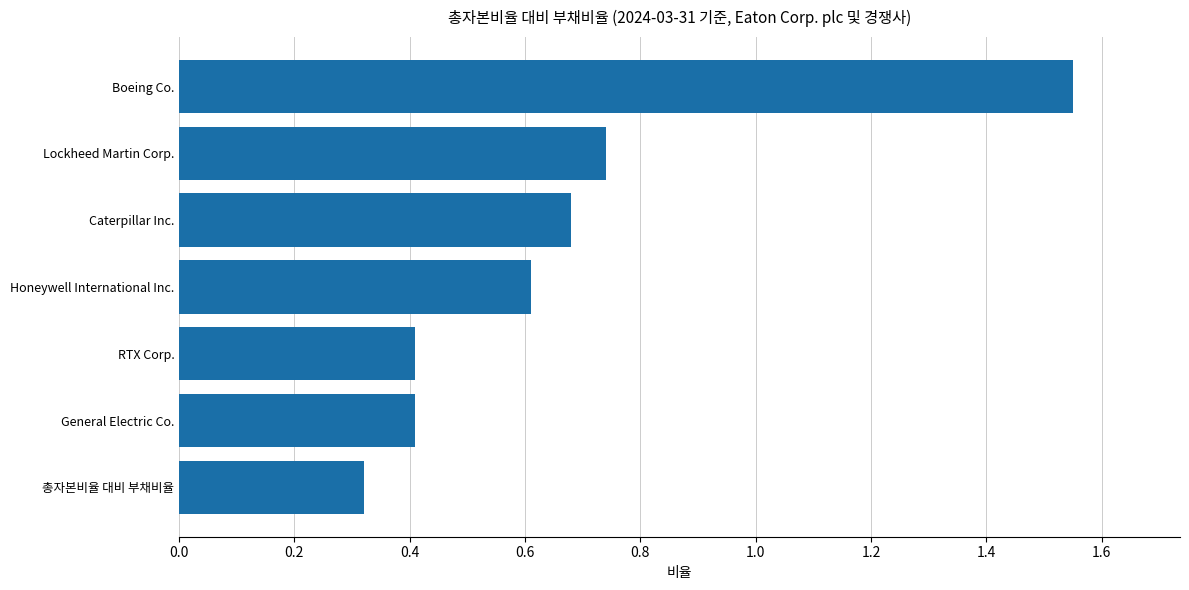

What is the sum of all values?

4.7